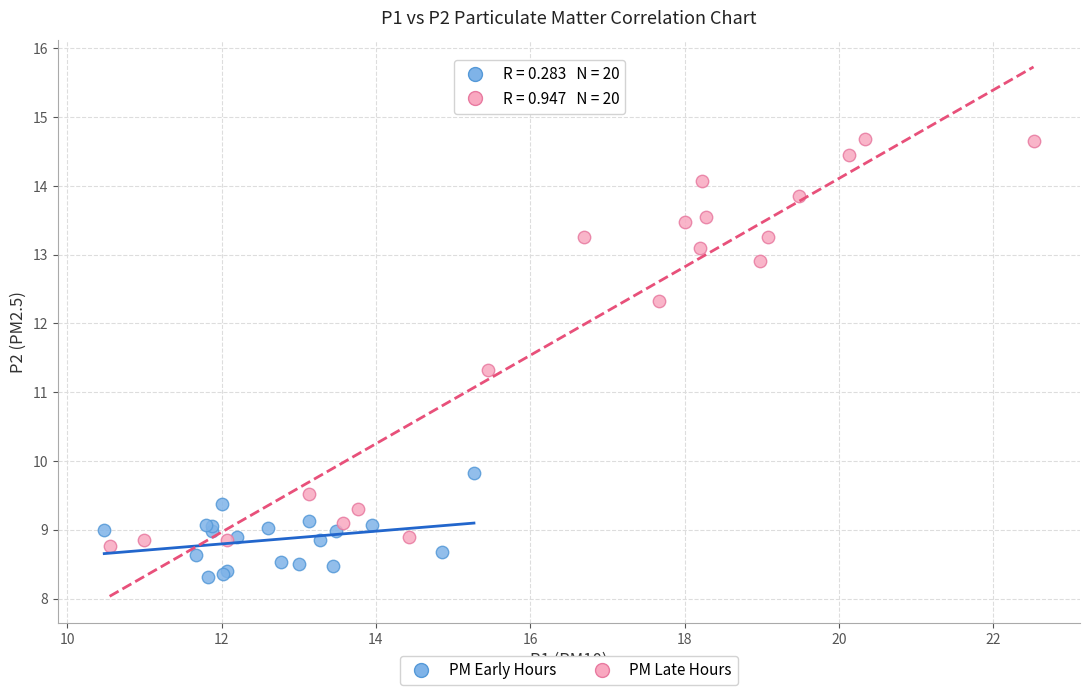

Which series contains the lowest Y value?

PM Early Hours